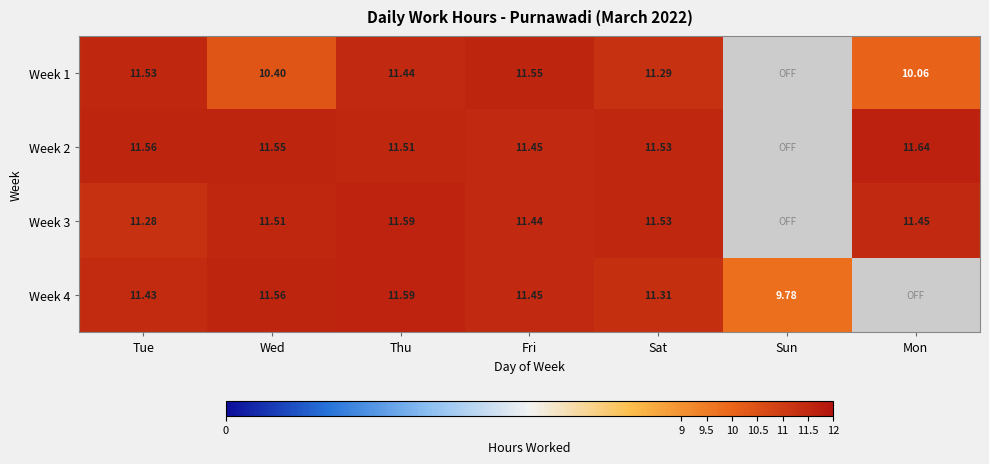

Count the number of data series in this chart.

4